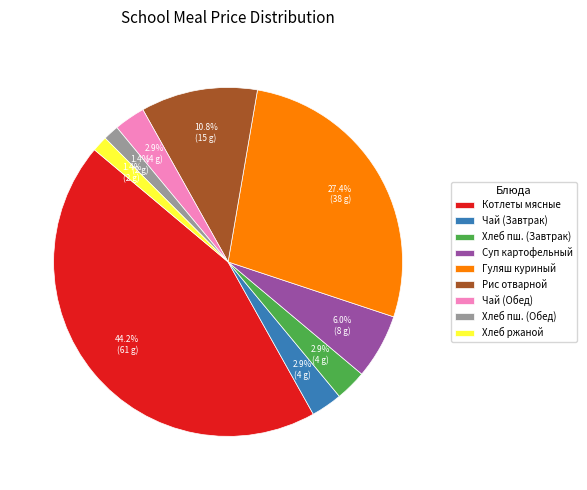

Count the number of slices in the pie.

9